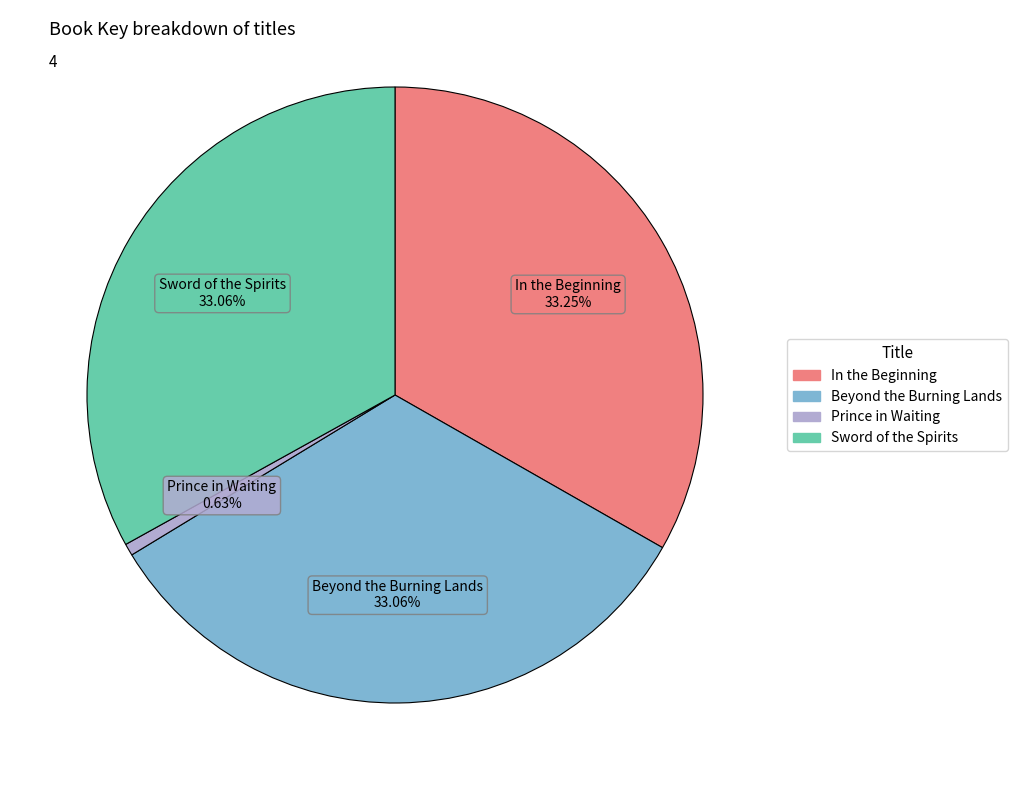

To the nearest percent, what is the difference between the largest and smallest slice percentages?

33%